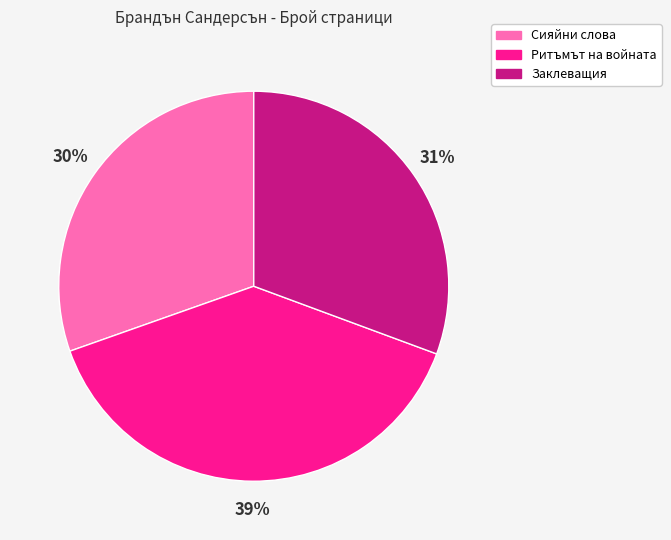

To the nearest percent, what is the average slice percentage?

33%